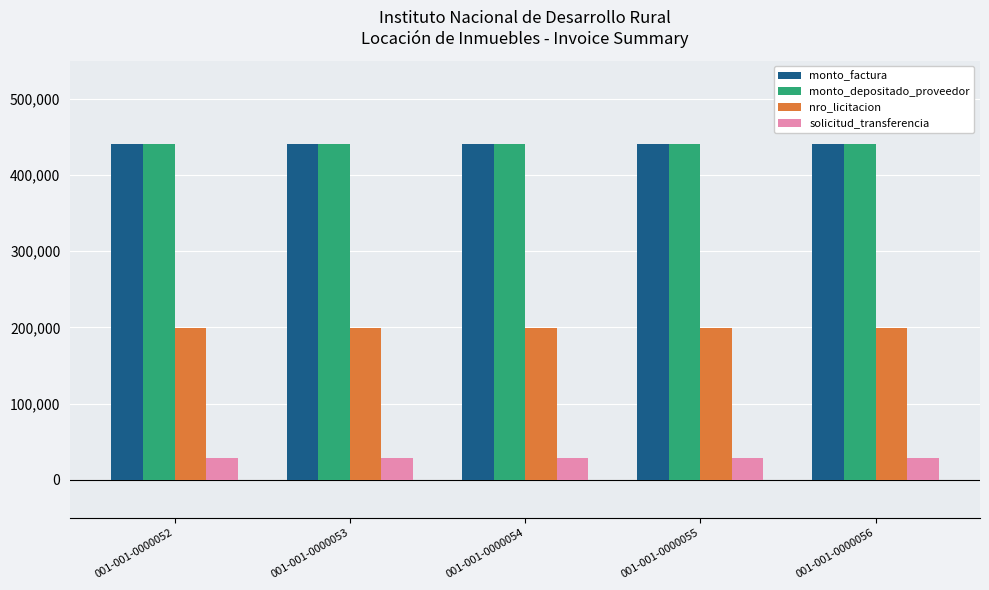

What is the spread (max minus min) of values at 001-001-0000053?

411822